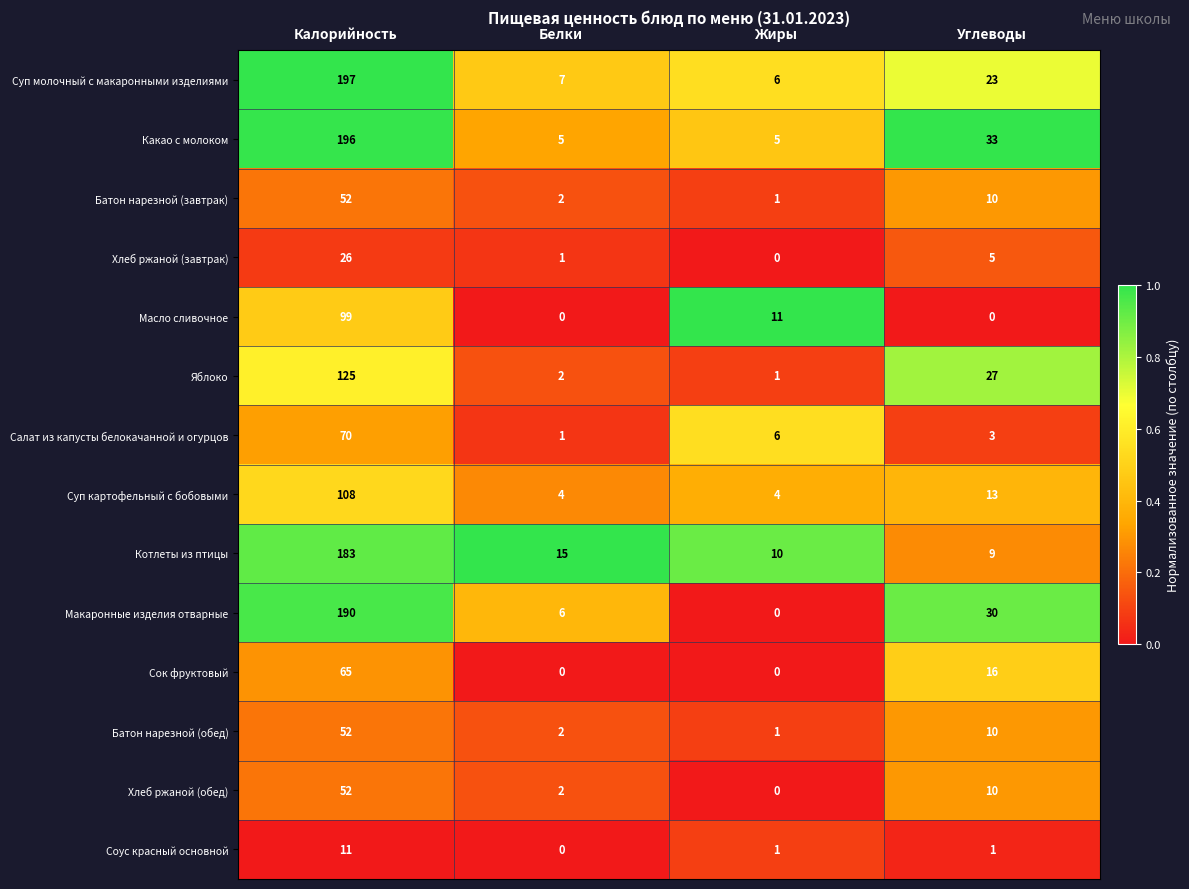

True or false: Соус красный основной has a value of 1 at Жиры.

True